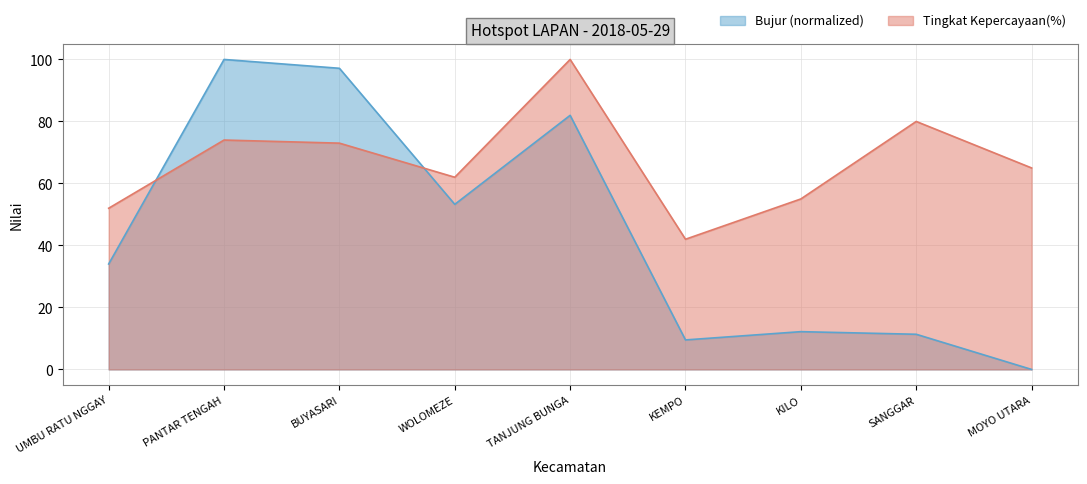

Which has a higher value, MOYO UTARA or WOLOMEZE?

WOLOMEZE